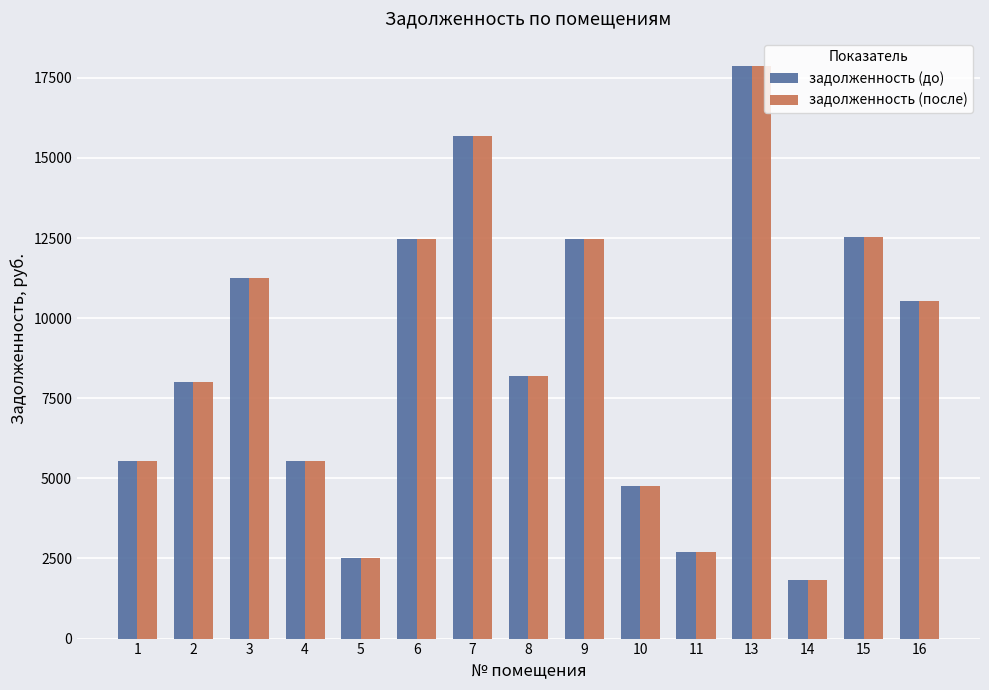

What is the value of the задолженность (после) bar at the 9th from the left?

12471.9